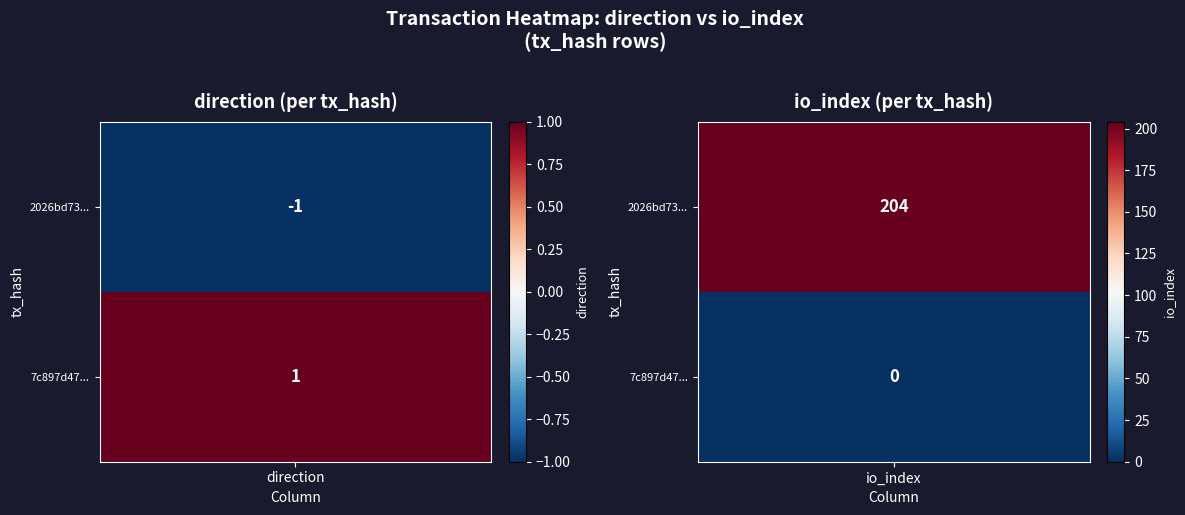

The value of 7c897d47e37f25fe215ec677256e790efe1b7d4 at 0 is 1. True or false?

False